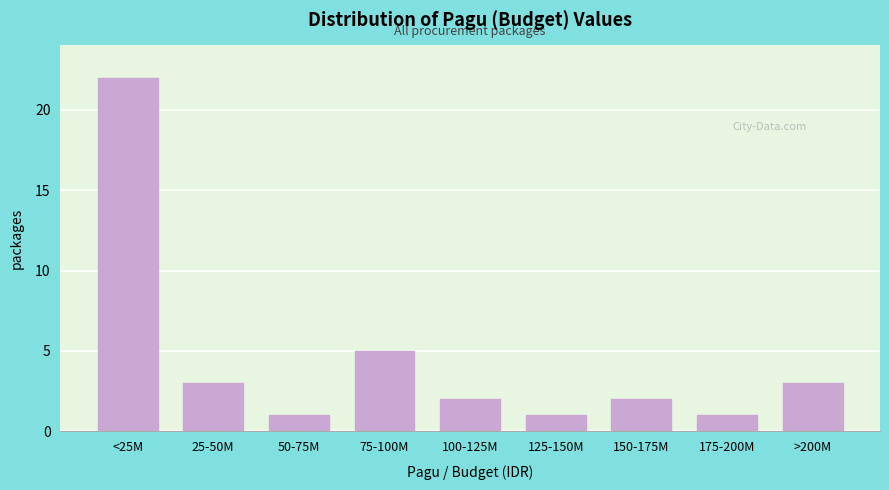

Reading left to right, list all the values displayed in this chart.

<25M=22	25-50M=3	50-75M=1	75-100M=5	100-125M=2	125-150M=1	150-175M=2	175-200M=1	>200M=3